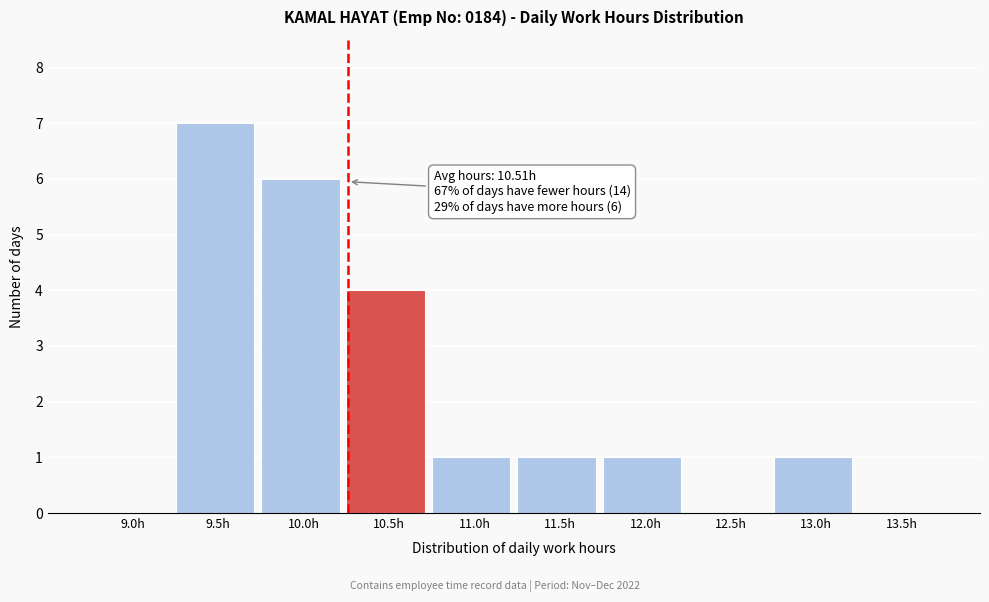

Reading left to right, list all the values displayed in this chart.

9.0h=0	9.5h=7	10.0h=6	10.5h=4	11.0h=1	11.5h=1	12.0h=1	12.5h=0	13.0h=1	13.5h=0